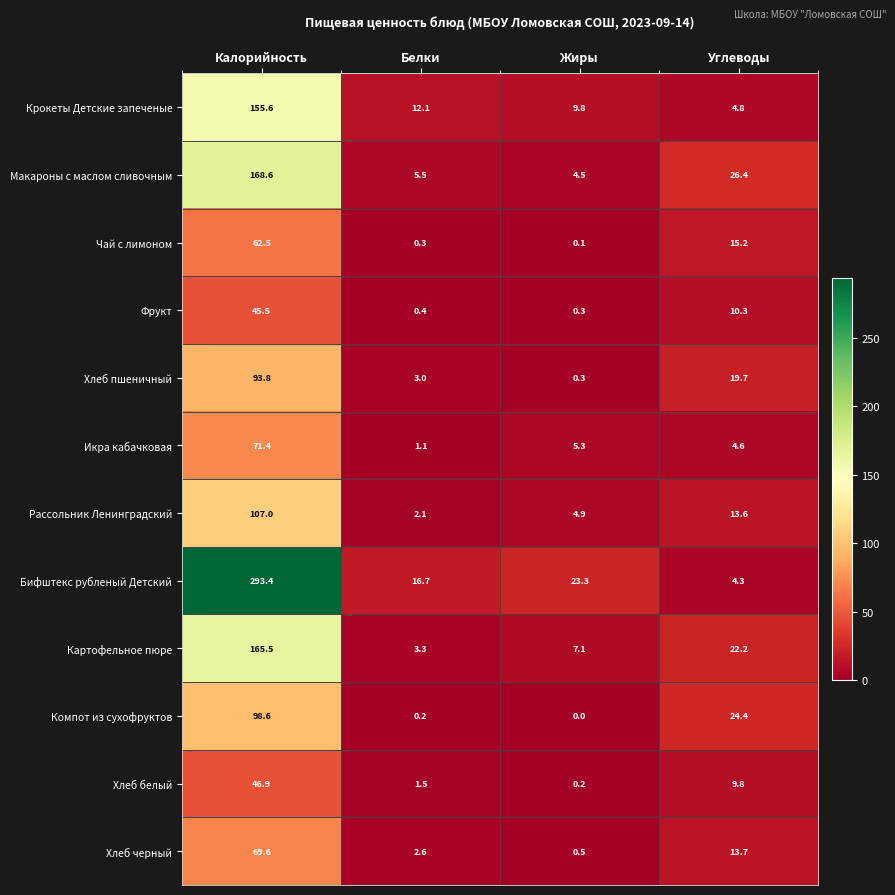

Which series has the widest spread of values?

Бифштекс рубленый Детский